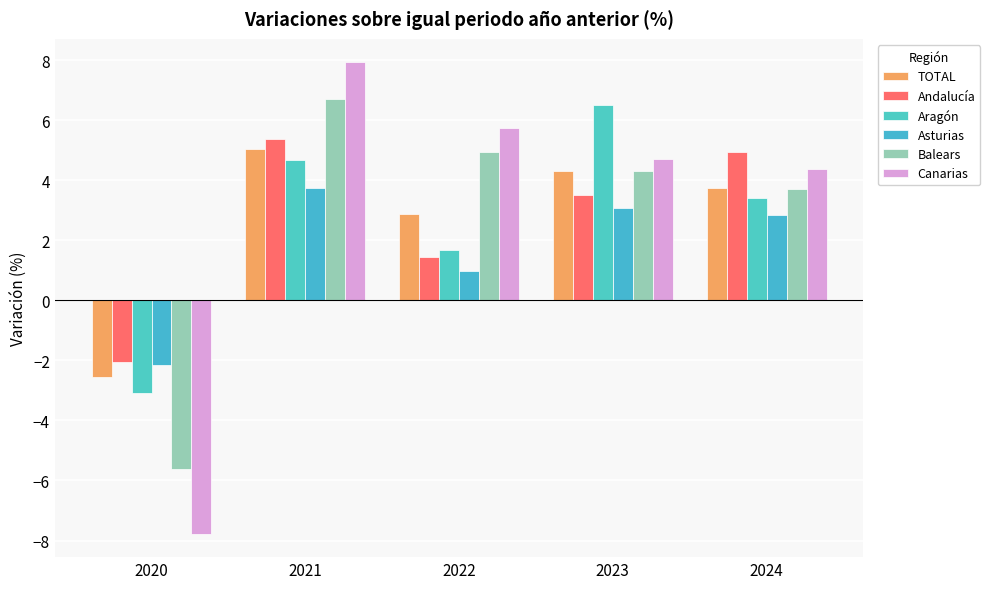

What is the difference between the Andalucía values at 2022 and 2021?

3.9